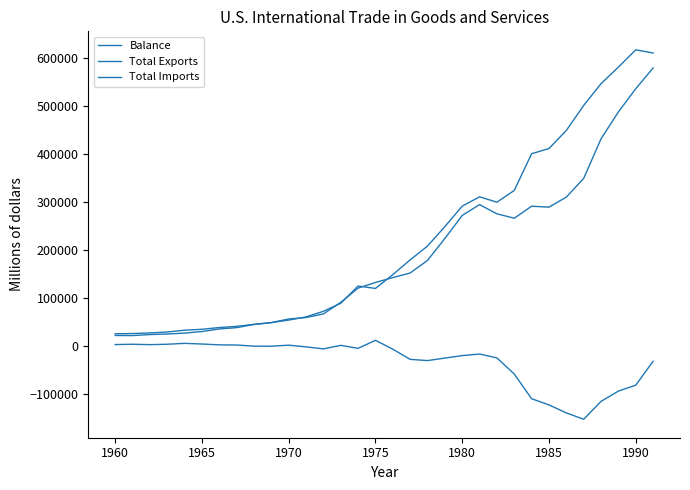

Which series ends up on top after the final intersection of Total Exports and Total Imports?

Total Imports